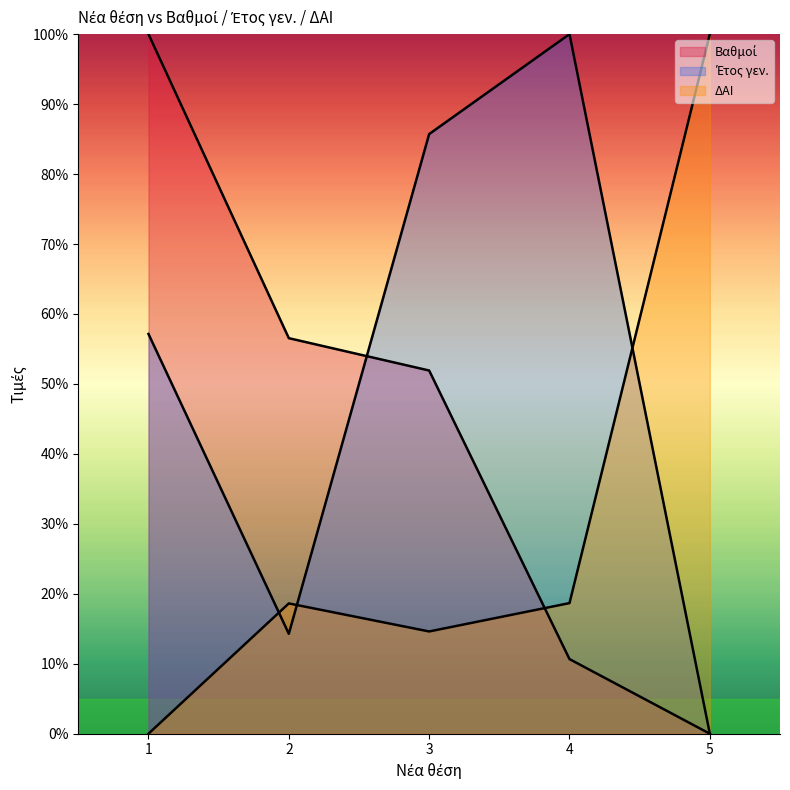

Reading left to right, list all the values displayed in this chart.

Βαθμοί: 1=100.0	2=56.5	3=51.9	4=10.7	5=0.0
Έτος γεν.: 1=57.1	2=14.3	3=85.7	4=100.0	5=0.0
ΔΑΙ: 1=0.0	2=18.6	3=14.6	4=18.7	5=100.0